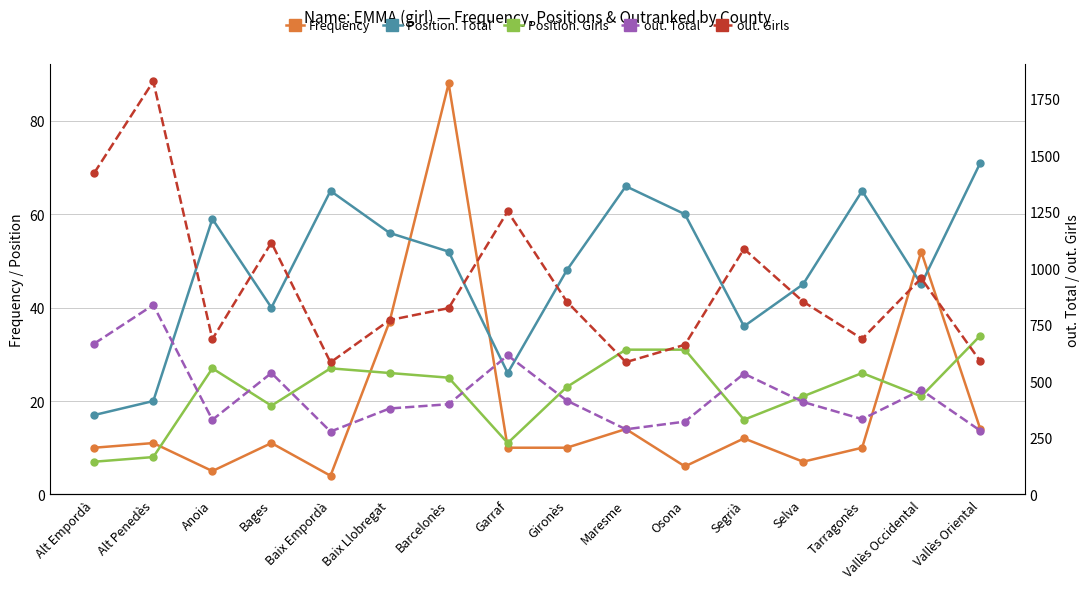

Which category has the lowest value in the out. Girls series?

Baix Empordà